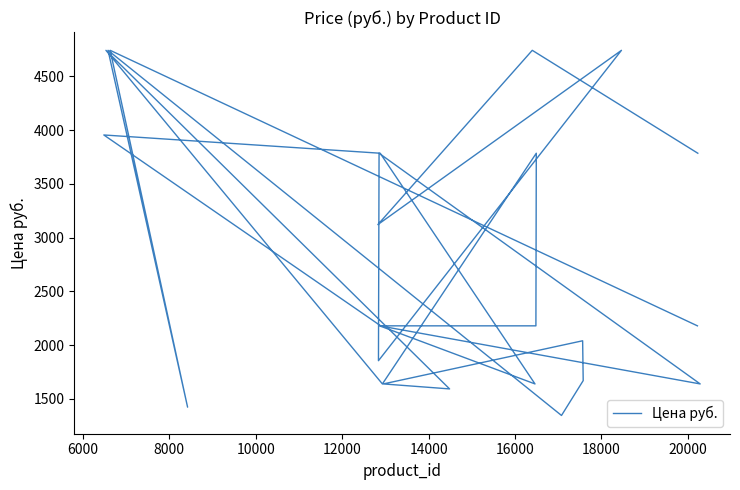

The chart shows a value of 1148.2 at 10000. True or false?

False